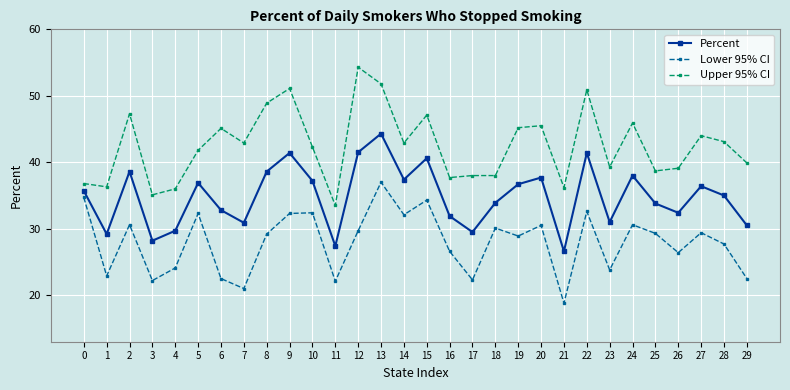

True or false: Percent and Upper 95% CI cross at least once.

False